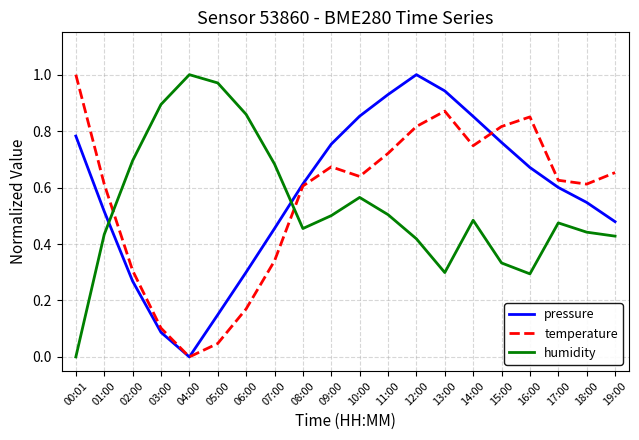

The pressure series shows 1.5 at 13:00. True or false?

False